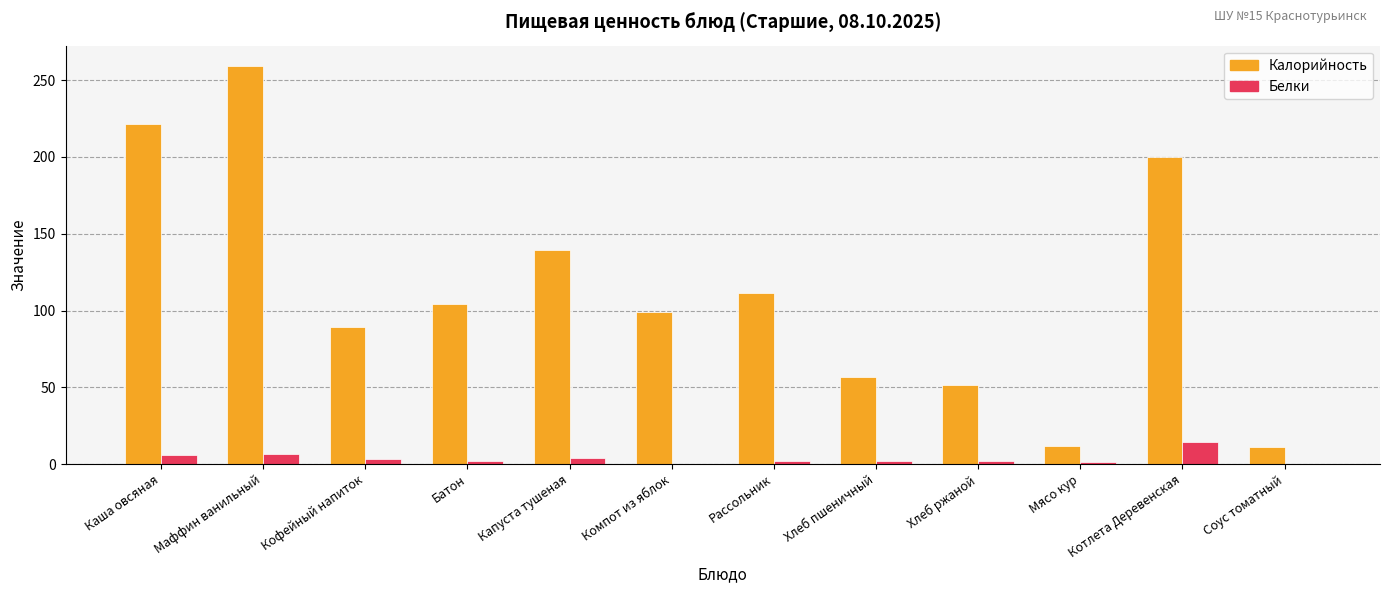

At which label does Белки reach its peak?

Котлета Деревенская